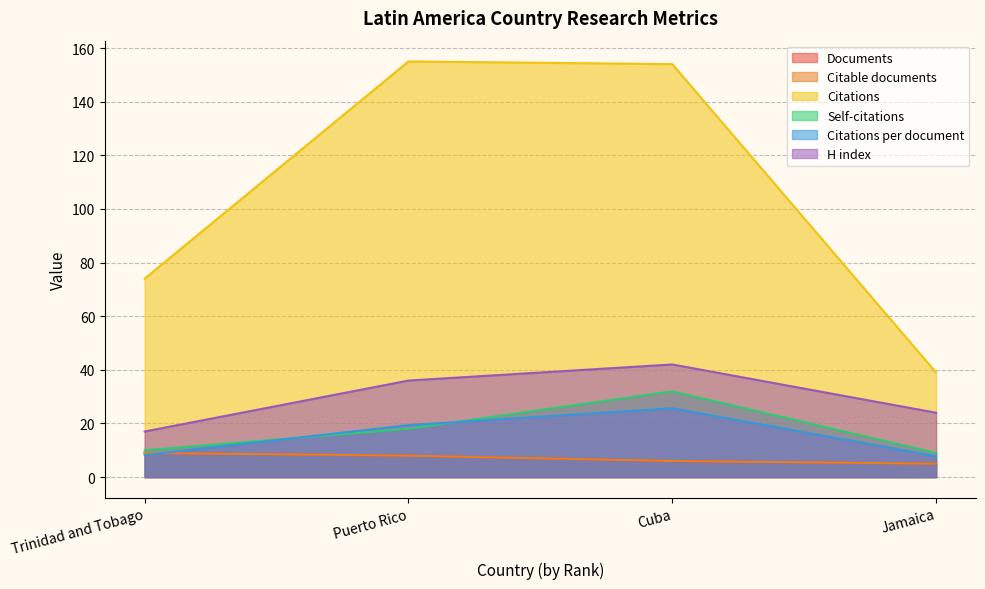

How many data points in Citations are less than 154?

2